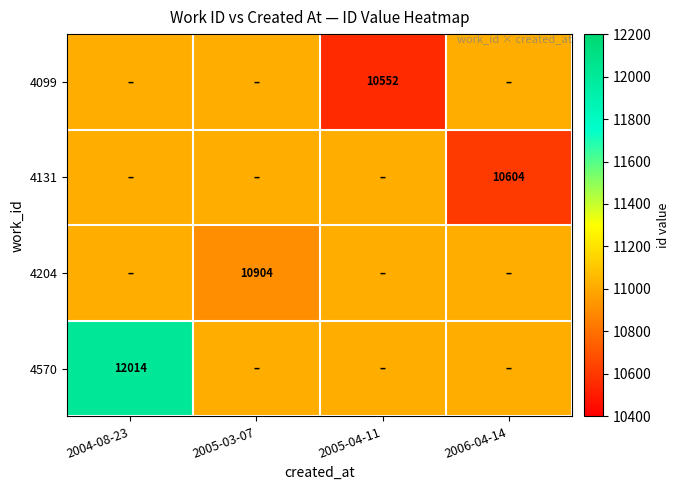

True or false: 4131 has a value of 10604.0 at 2006-04-14.

True